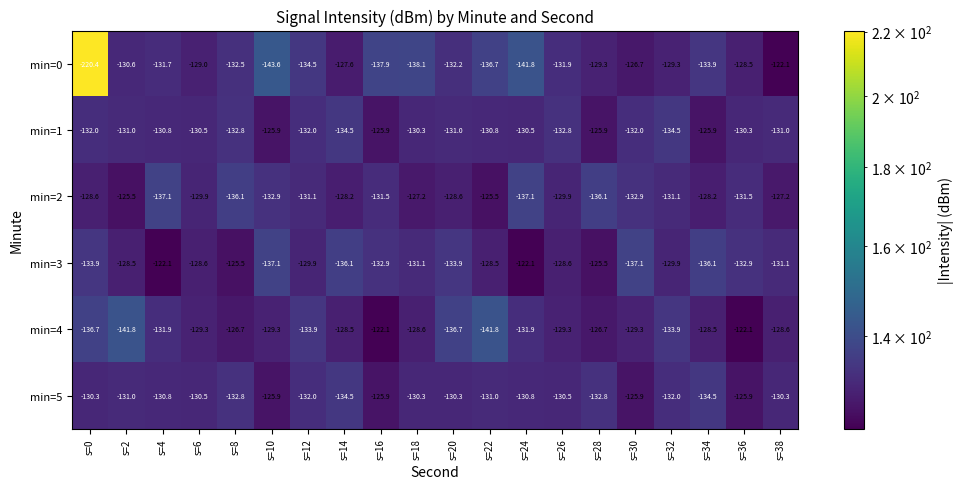

What is the total value across all series at s=10?

-794.7